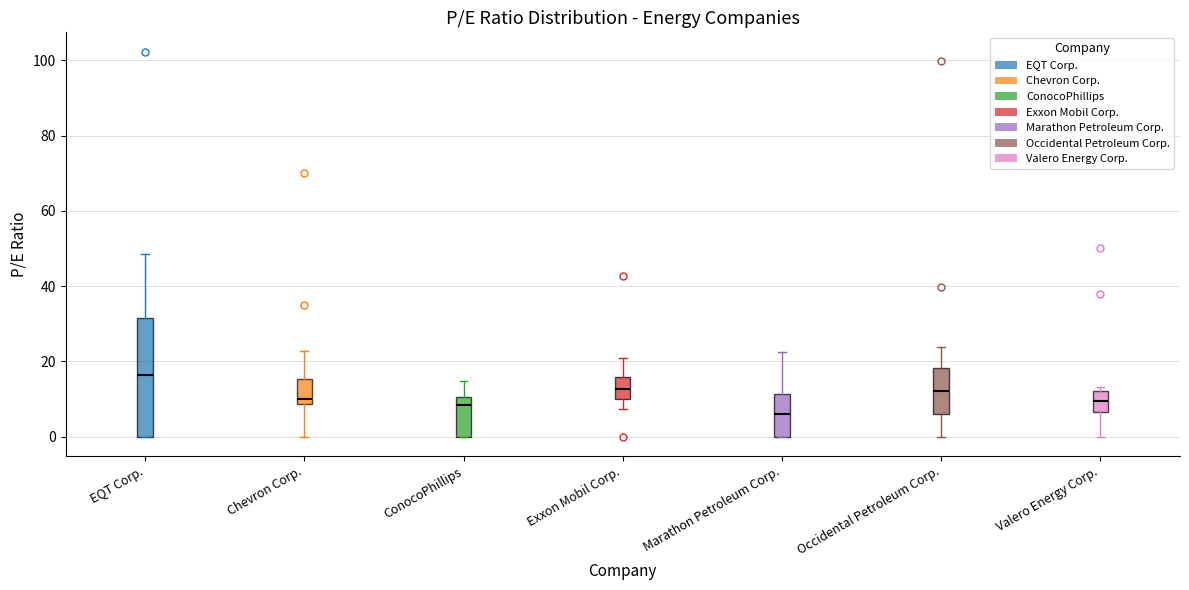

Reading left to right, read every box against the y-axis: the position of its median line, the range the box covers, and the ends of its whiskers. The values are not printed on the chart, so give them approximately, as read against the axis.

EQT Corp.: median 16, box 0 to 32, whiskers 0 to 48
Chevron Corp.: median 10, box 8 to 16, whiskers 0 to 22
ConocoPhillips: median 8, box 0 to 10, whiskers 0 to 14
Exxon Mobil Corp.: median 12, box 10 to 16, whiskers 8 to 20
Marathon Petroleum Corp.: median 6, box 0 to 12, whiskers 0 to 22
Occidental Petroleum Corp.: median 12, box 6 to 18, whiskers 0 to 24
Valero Energy Corp.: median 10, box 6 to 12, whiskers 0 to 14